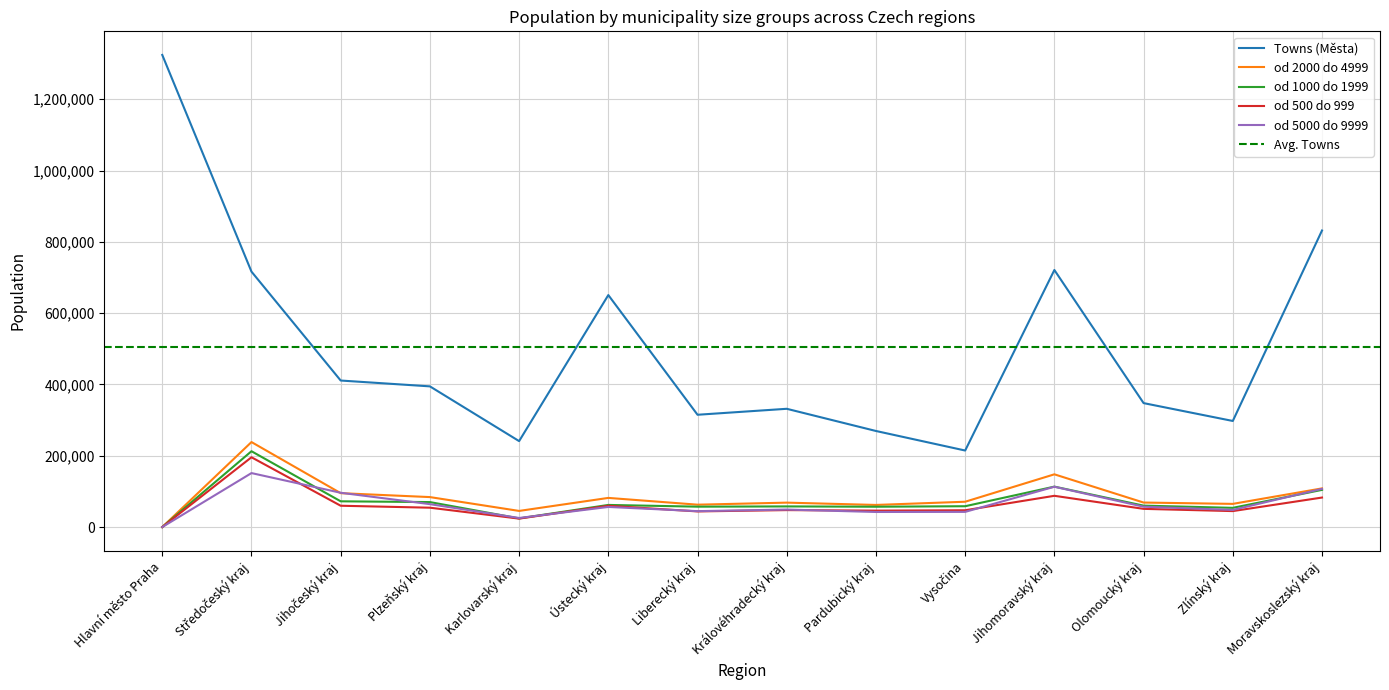

Reading left to right, list all the values displayed in this chart.

Towns (Města): Hlavní město Praha=1324277	Středočeský kraj=716444	Jihočeský kraj=411004	Plzeňský kraj=394640	Karlovarský kraj=241072	Ústecký kraj=650709	Liberecký kraj=314987	Královéhradecký kraj=331721	Pardubický kraj=269476	Vysočina=214671	Jihomoravský kraj=721045	Olomoucký kraj=347665	Zlínský kraj=297564	Moravskoslezský kraj=831814
od 2000 do 4999: Hlavní město Praha=0	Středočeský kraj=238407	Jihočeský kraj=95053	Plzeňský kraj=84057	Karlovarský kraj=45249	Ústecký kraj=81761	Liberecký kraj=62763	Královéhradecký kraj=68498	Pardubický kraj=62034	Vysočina=71008	Jihomoravský kraj=147909	Olomoucký kraj=68741	Zlínský kraj=65008	Moravskoslezský kraj=108437
od 1000 do 1999: Hlavní město Praha=0	Středočeský kraj=212668	Jihočeský kraj=72206	Plzeňský kraj=70050	Karlovarský kraj=24263	Ústecký kraj=62047	Liberecký kraj=57184	Královéhradecký kraj=57892	Pardubický kraj=57039	Vysočina=58424	Jihomoravský kraj=113408	Olomoucký kraj=60060	Zlínský kraj=53895	Moravskoslezský kraj=104265
od 500 do 999: Hlavní město Praha=0	Středočeský kraj=195745	Jihočeský kraj=59775	Plzeňský kraj=54311	Karlovarský kraj=23675	Ústecký kraj=59726	Liberecký kraj=43842	Královéhradecký kraj=47548	Pardubický kraj=46051	Vysočina=47095	Jihomoravský kraj=87655	Olomoucký kraj=51036	Zlínský kraj=44756	Moravskoslezský kraj=82773
od 5000 do 9999: Hlavní město Praha=0	Středočeský kraj=151392	Jihočeský kraj=96199	Plzeňský kraj=64269	Karlovarský kraj=25437	Ústecký kraj=56411	Liberecký kraj=44615	Královéhradecký kraj=49036	Pardubický kraj=42286	Vysočina=42551	Jihomoravský kraj=113070	Olomoucký kraj=57096	Zlínský kraj=48038	Moravskoslezský kraj=107167